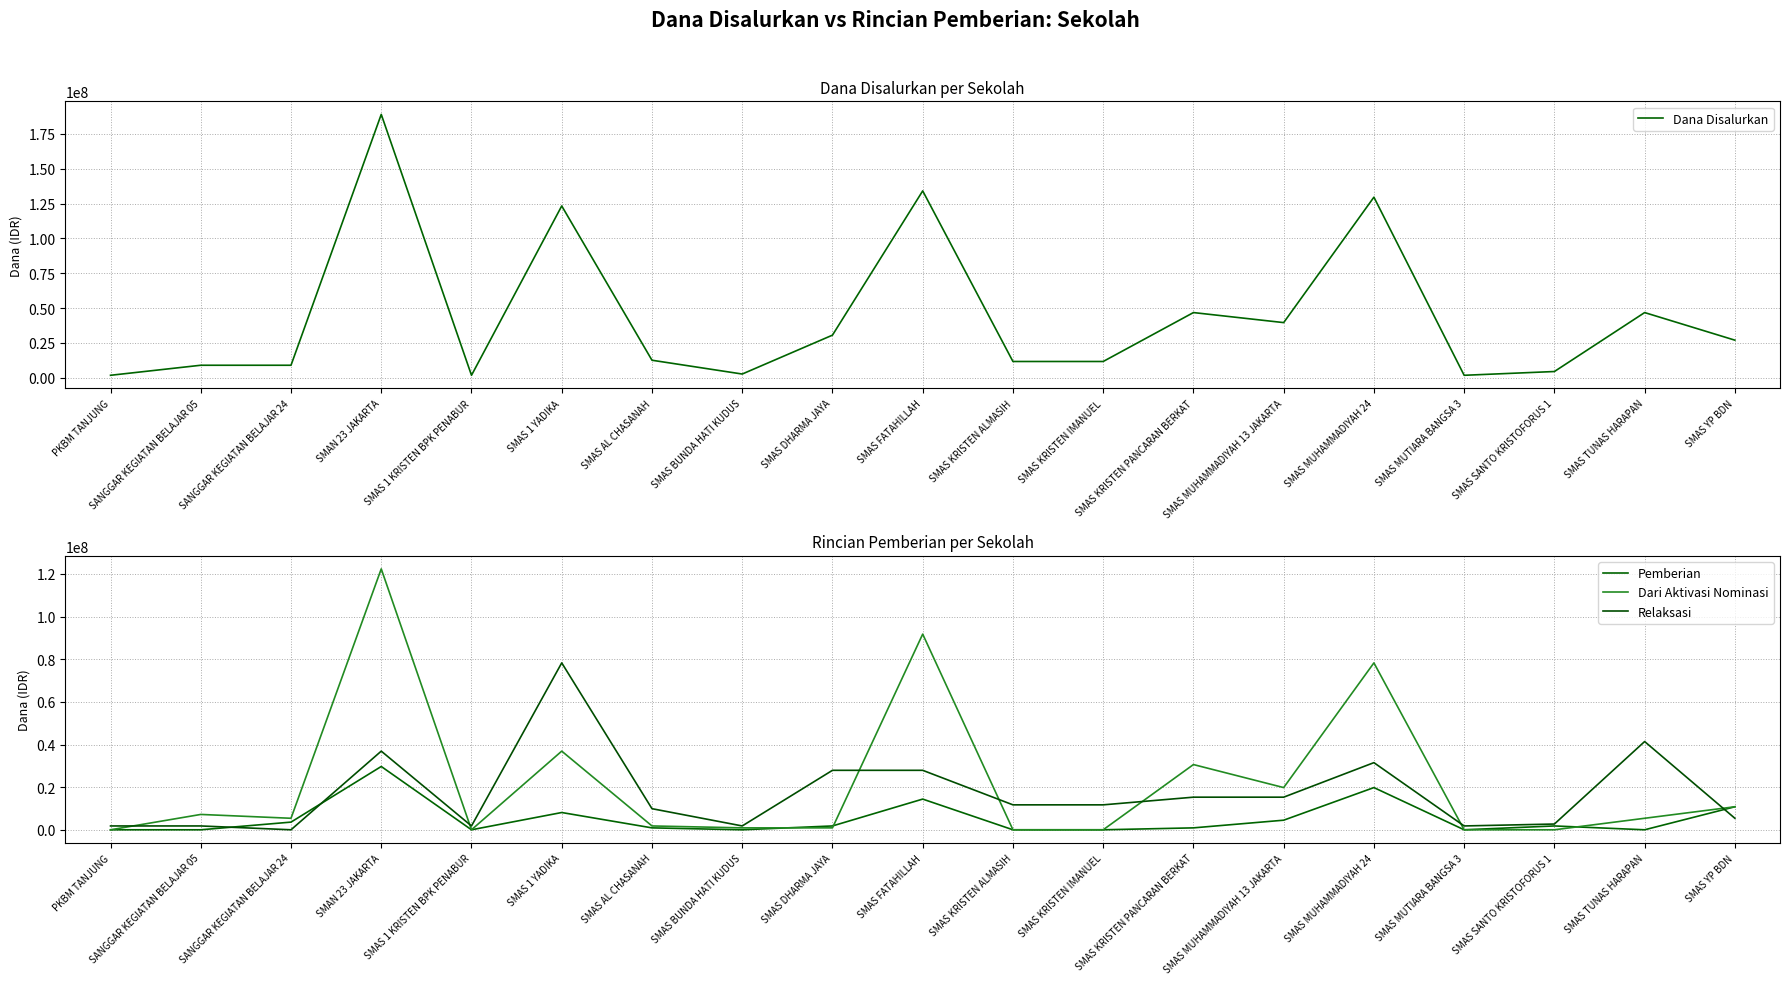

The value of Relaksasi at SMAS FATAHILLAH is 38164502. True or false?

False